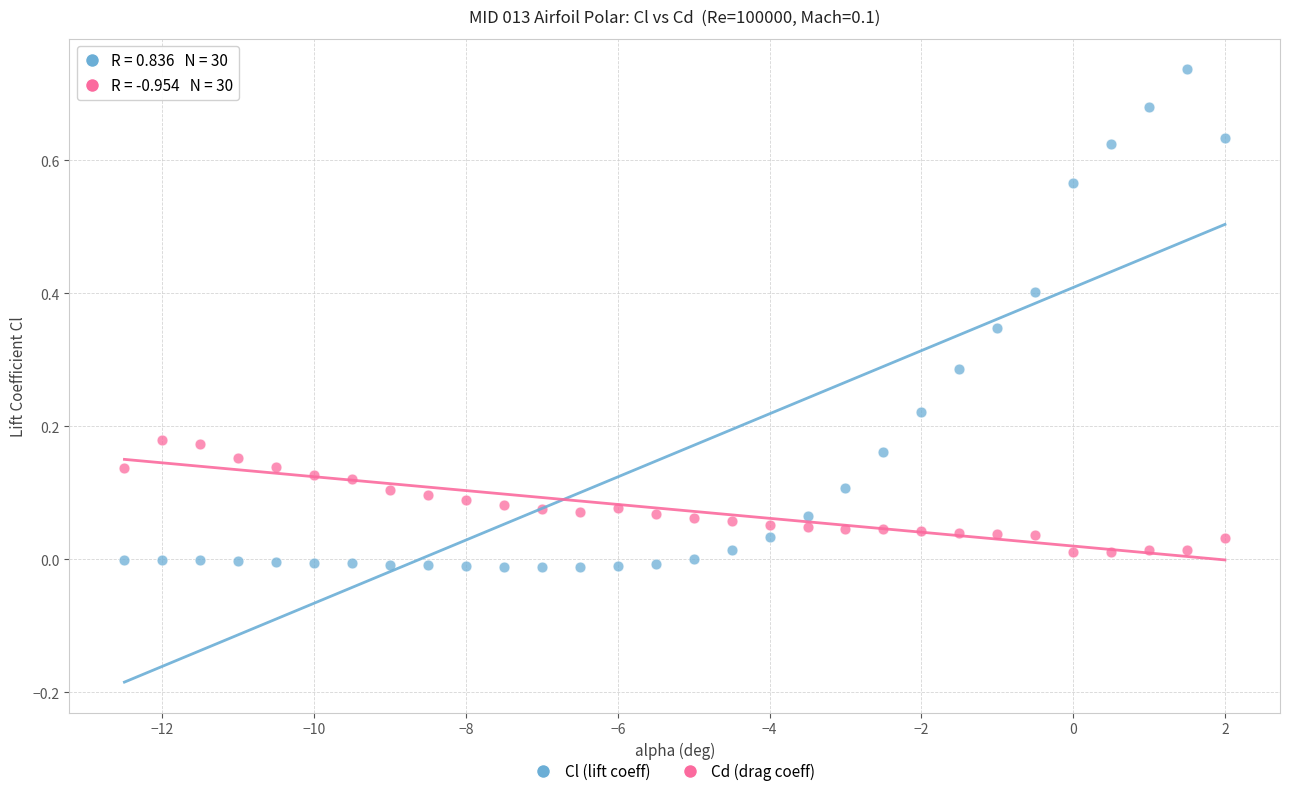

Across all data points, what is the range of X values (max minus min)?

14.5